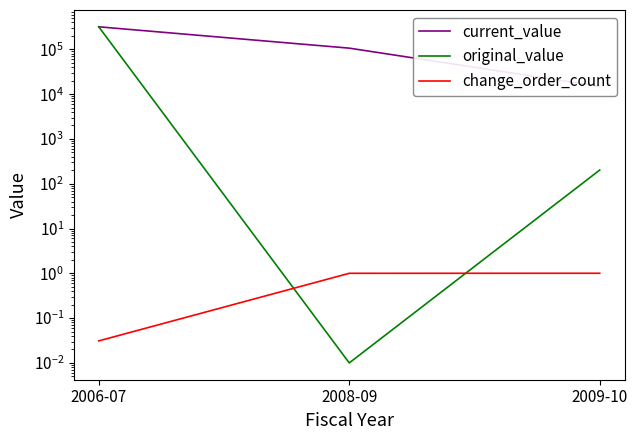

What is the value of the change_order_count point at the 3rd from the left?

1.0